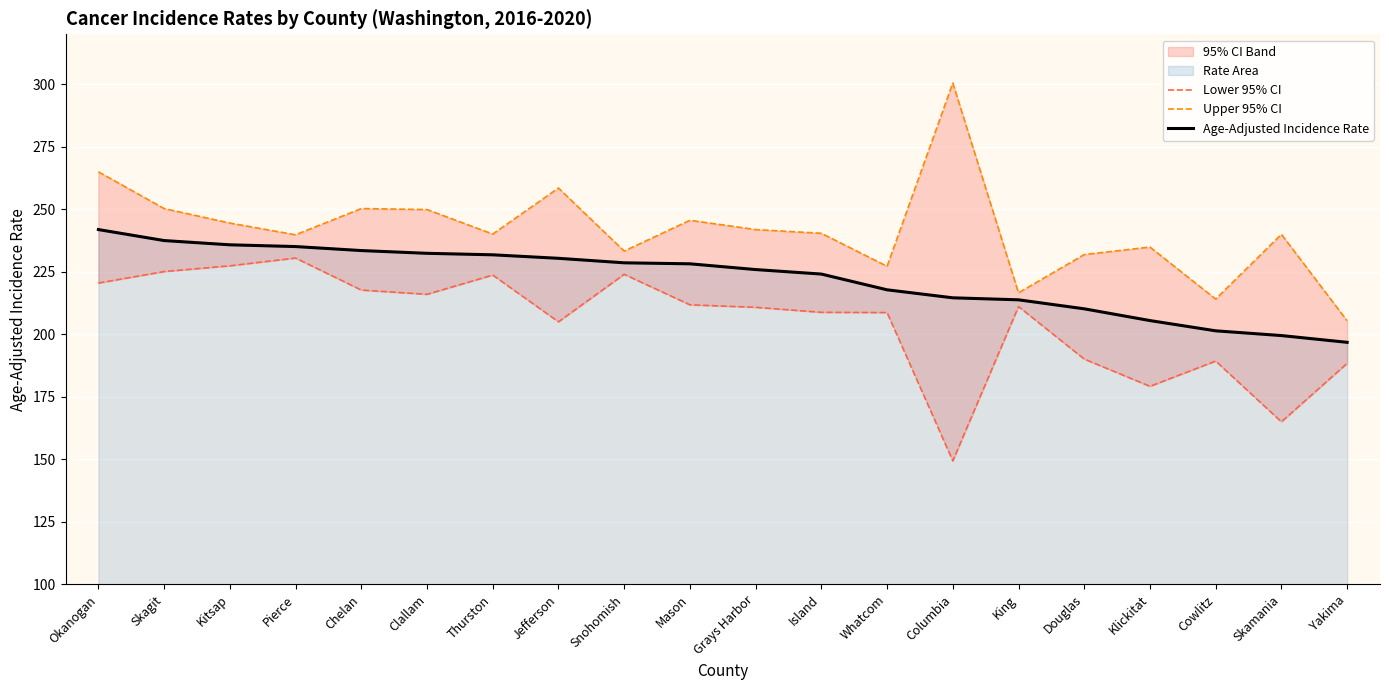

What is the value of the Lower 95% CI point at the 7th from the left?

223.7